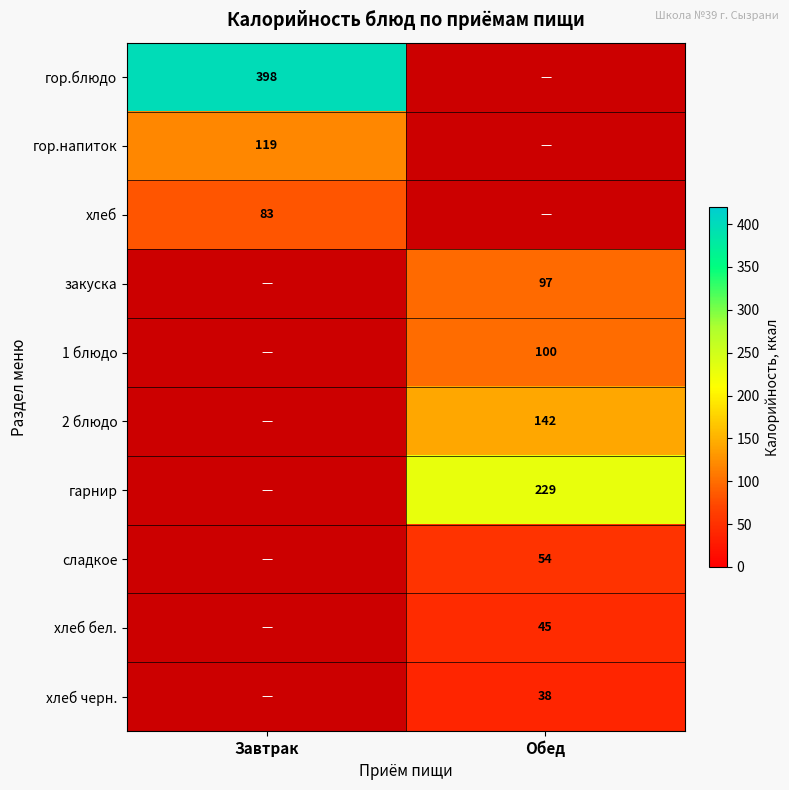

The сладкое series shows 54 at Обед. True or false?

True